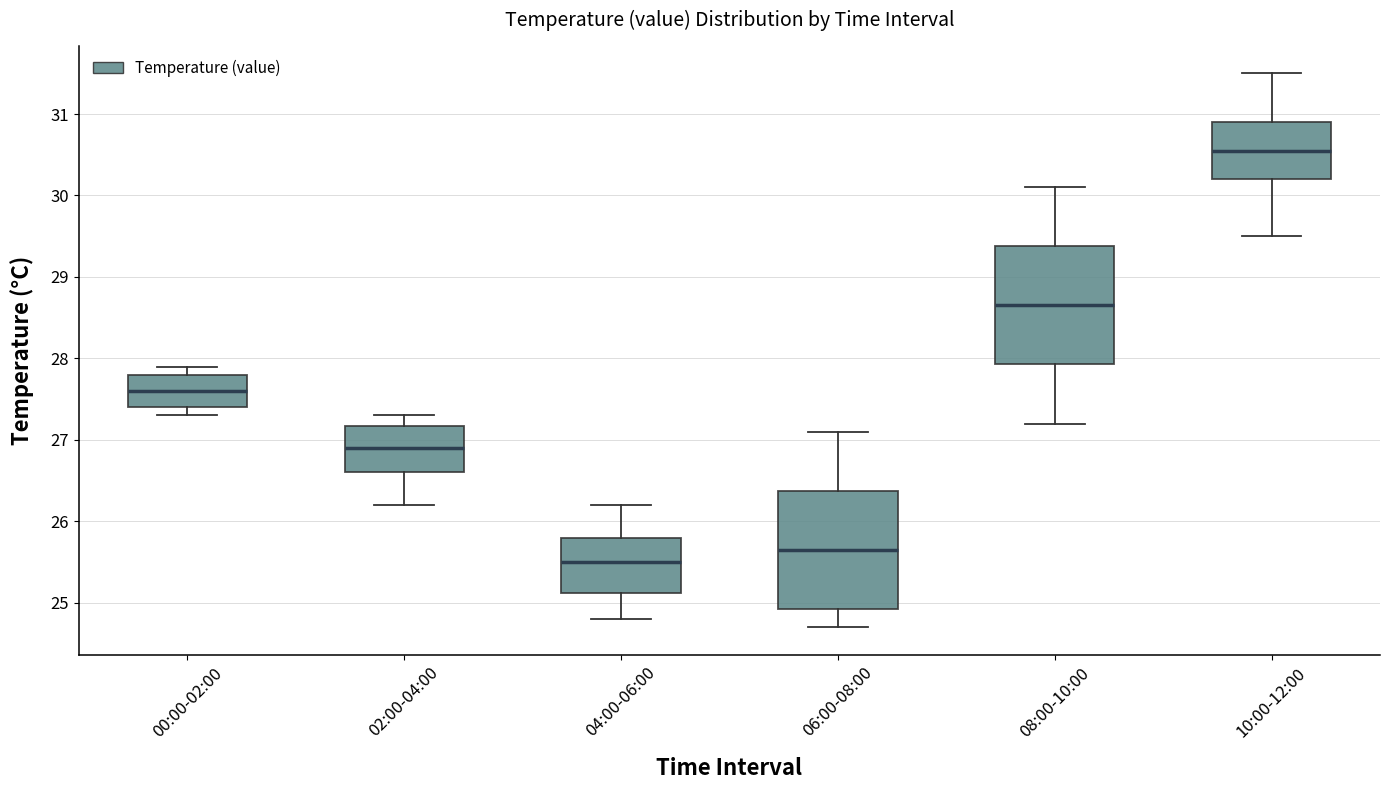

Where is the lower edge of the box for 00:00-02:00 on the y-axis? The values are not printed on the chart, so give them approximately, as read against the axis.

27.4